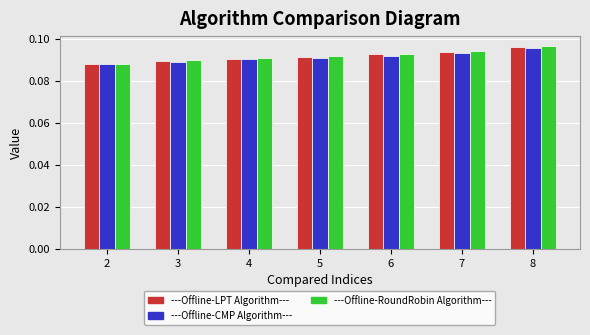

Between 4 and 8, which series saw the biggest shift?

---Offline-RoundRobin Algorithm---